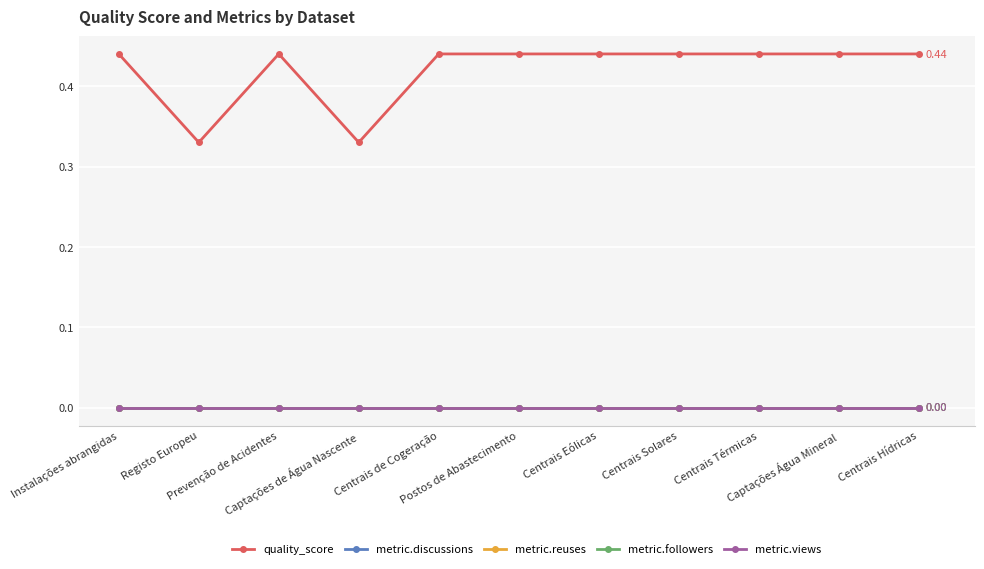

Does the chart have visible grid lines?

Yes